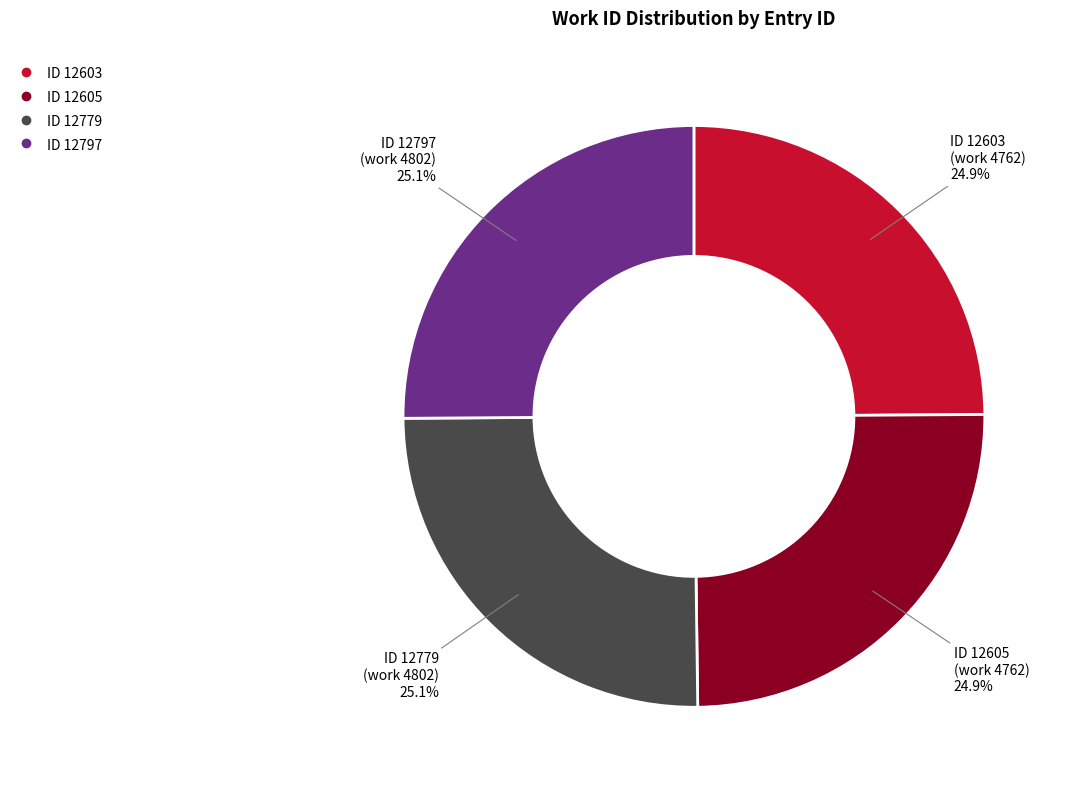

How many slices are in this pie chart?

4